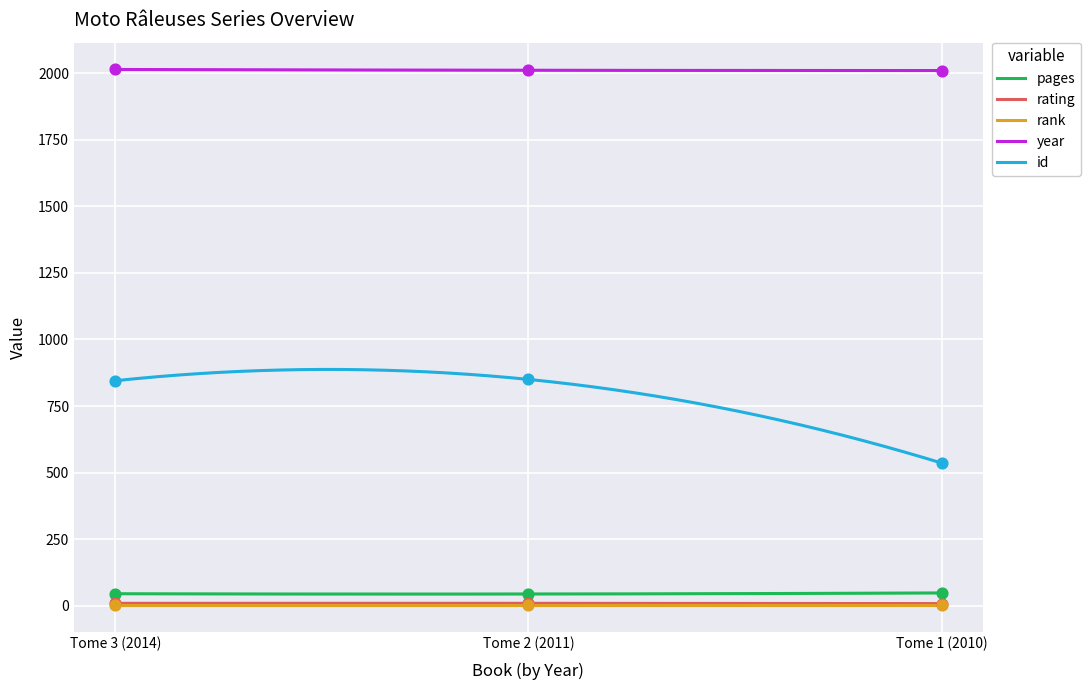

Is the value of year at Tome 1 (2010) greater than the value of pages at Tome 1 (2010)?

Yes